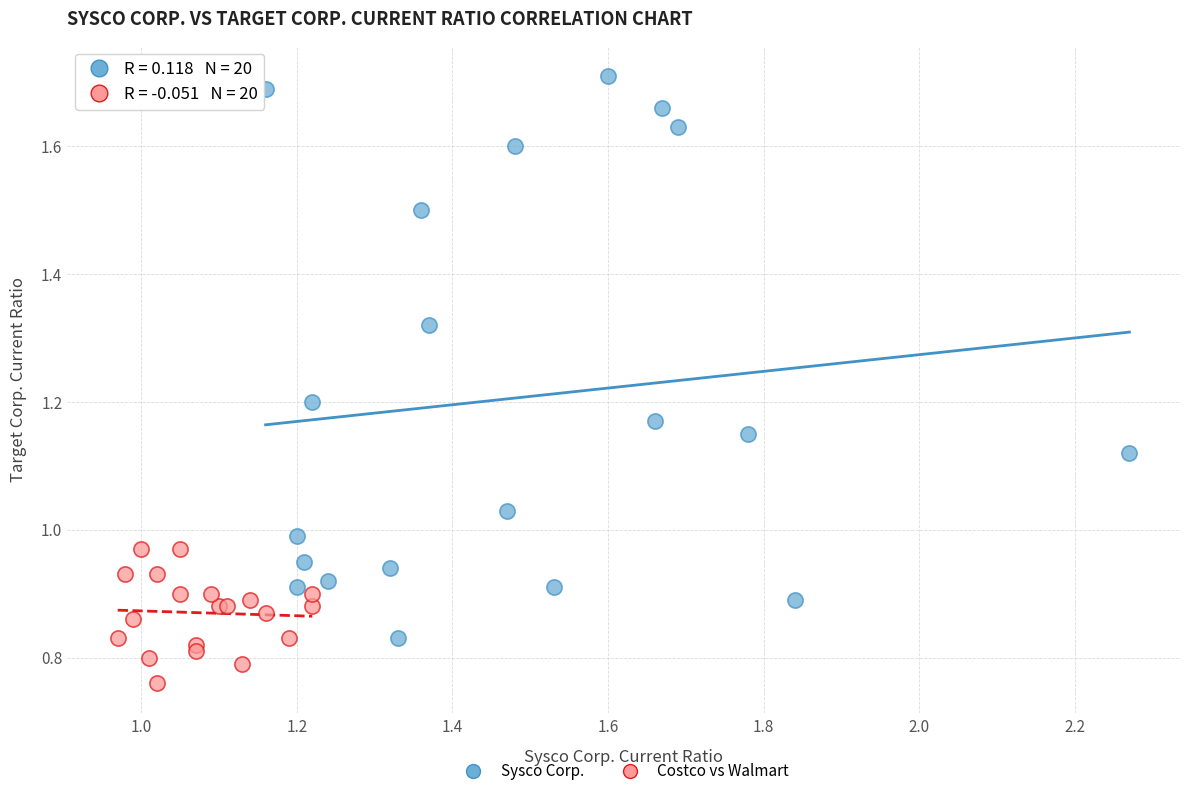

Which series has the largest Y range (max minus min)?

Sysco Corp.